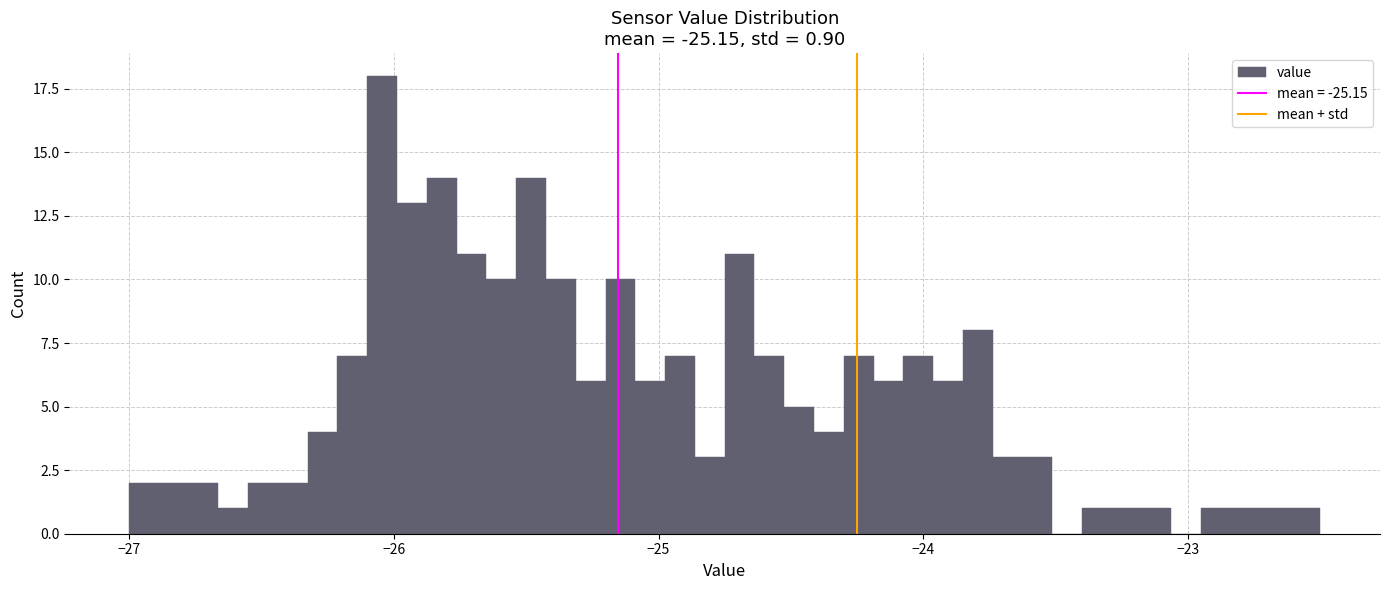

Read against the x-axis, roughly where is the centre of the tallest bar?

-26.0